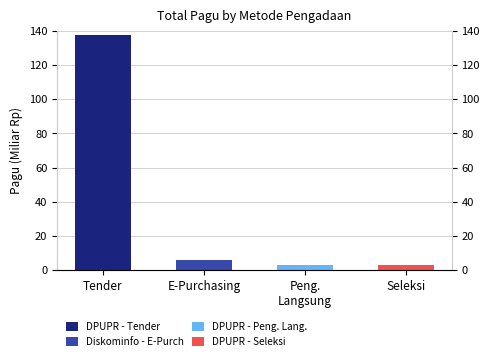

What position from the right is Peng.
Langsung?

2